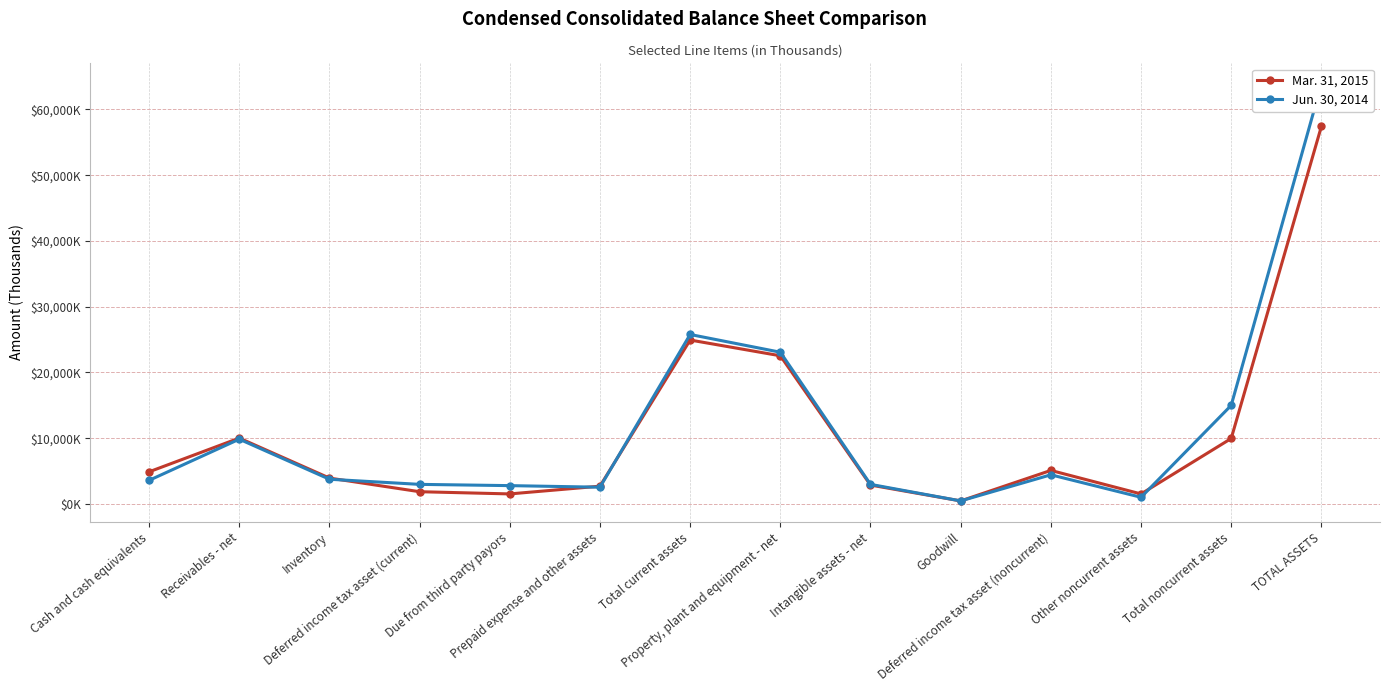

List the series in order of their peak value, highest first.

Jun. 30, 2014, Mar. 31, 2015